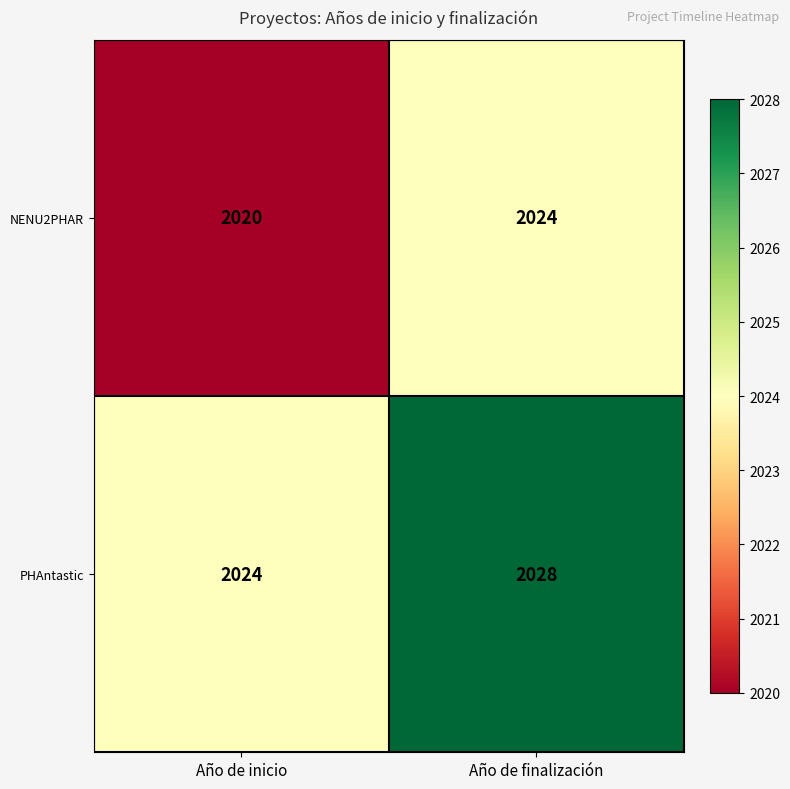

Read the NENU2PHAR value at Año de finalización.

2024